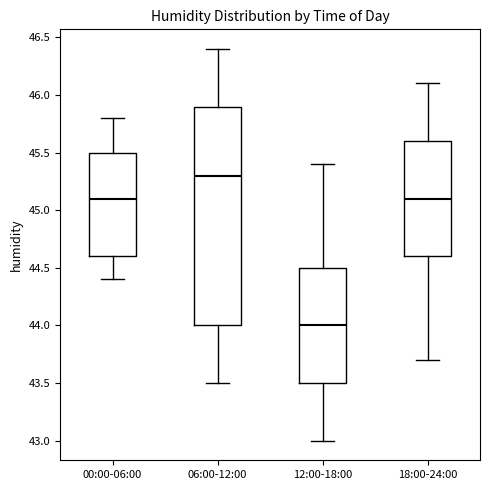

Which box has the lowest median line?

12:00-18:00